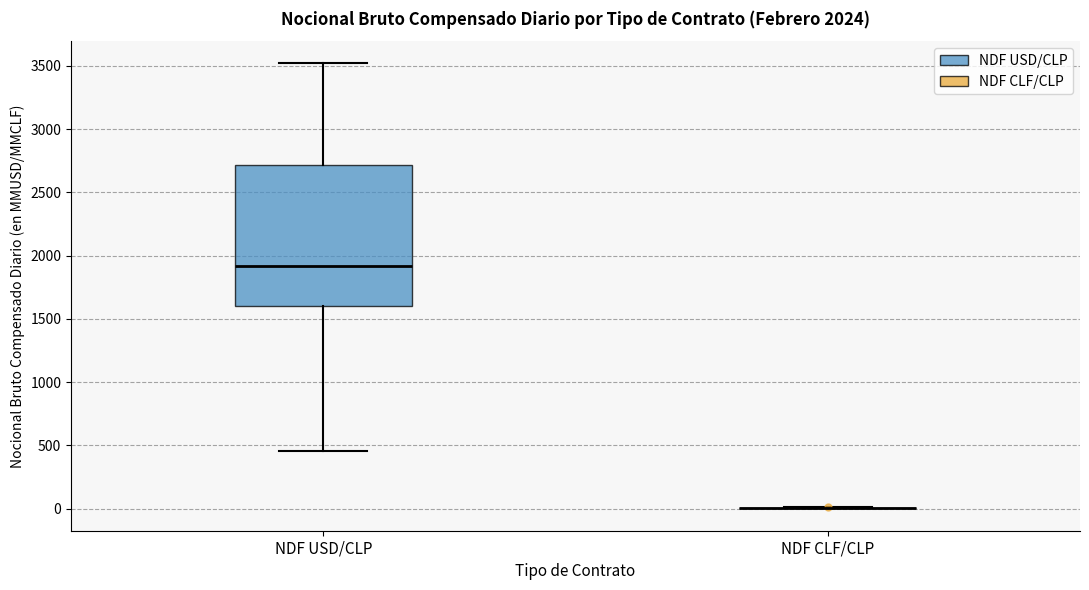

Comparing the boxes themselves (not the whiskers), which one is the tallest?

NDF USD/CLP